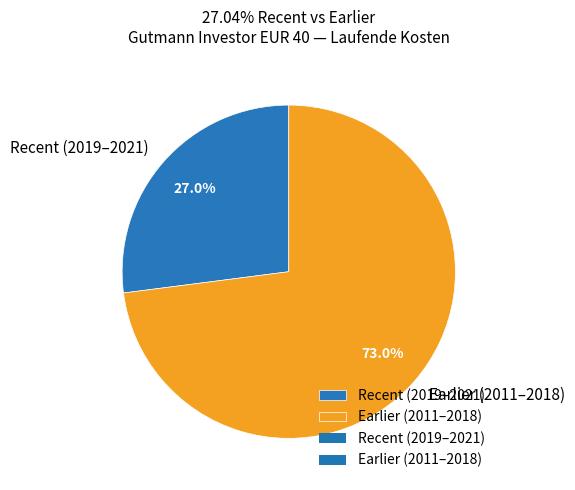

Which has a higher value, Earlier (2011–2018) or Recent (2019–2021)?

Earlier (2011–2018)